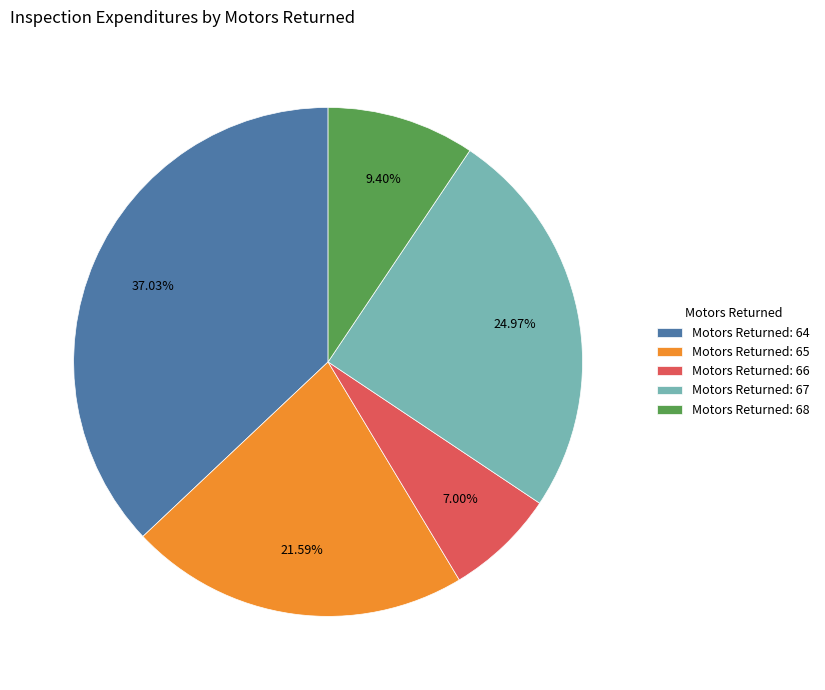

Rank the categories by value from highest to lowest.

Motors Returned: 64, Motors Returned: 67, Motors Returned: 65, Motors Returned: 68, Motors Returned: 66